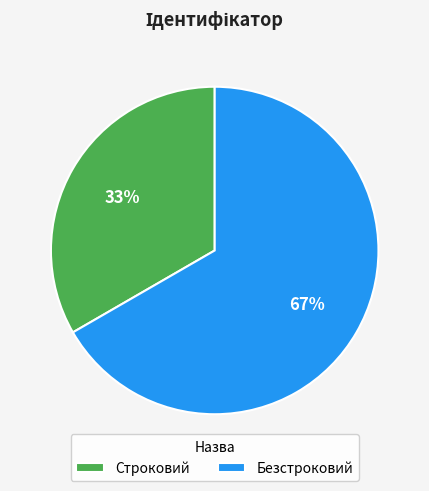

Count the number of slices in the pie.

2